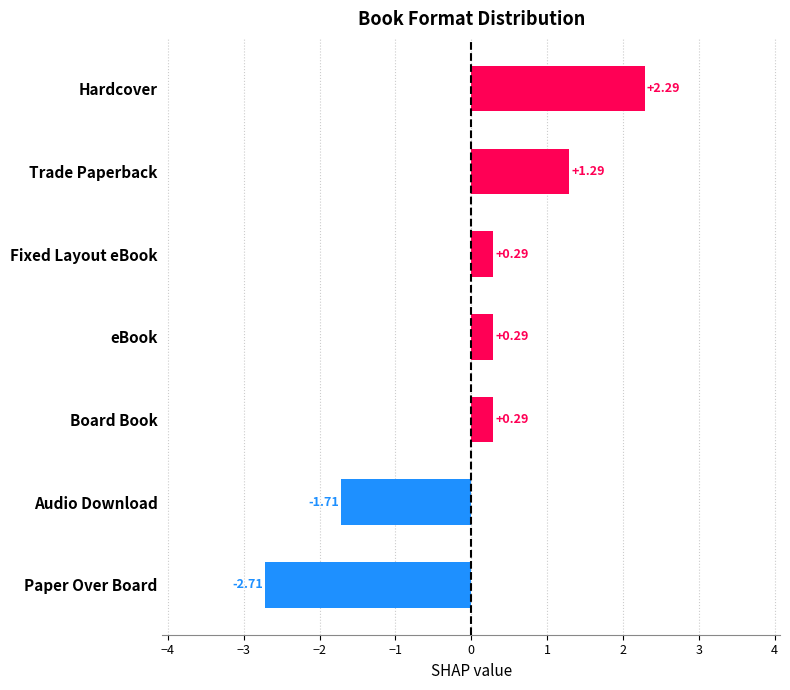

What is the difference between the maximum and second lowest values?

4.0